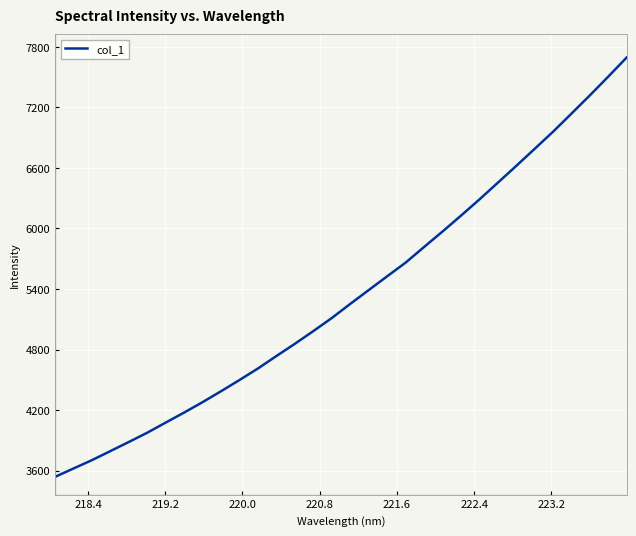

Reading left to right, list all the values displayed in this chart.

3538.1	3621.1	3704.0	3793.8	3884.2	3976.3	4076.8	4176.3	4279.6	4387.7	4498.8	4613.3	4736.7	4857.7	4983.5	5112.9	5253.0	5389.6	5526.2	5661.4	5816.4	5969.5	6126.6	6287.0	6452.9	6619.6	6789.0	6958.8	7138.5	7319.4	7505.3	7694.9